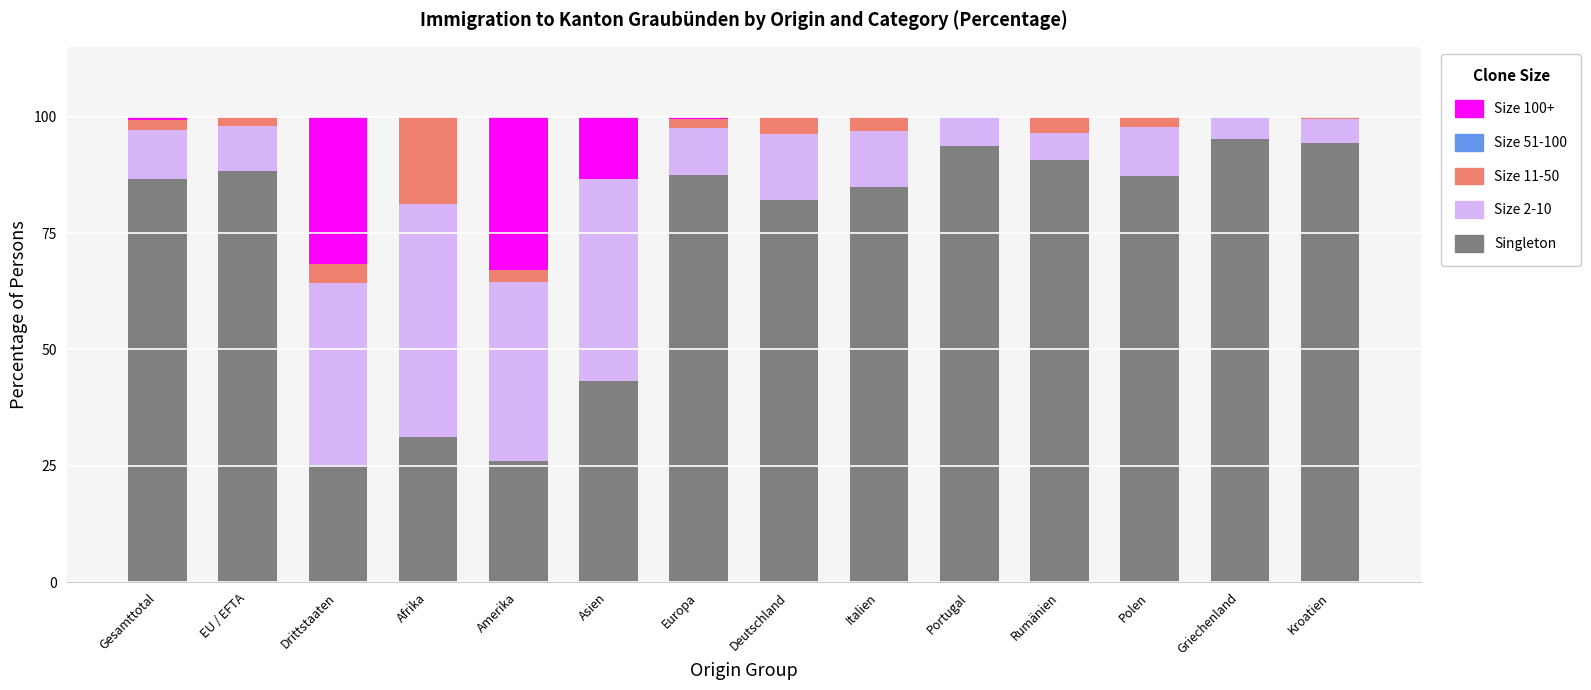

What is the total value across all series at Afrika?

100.0